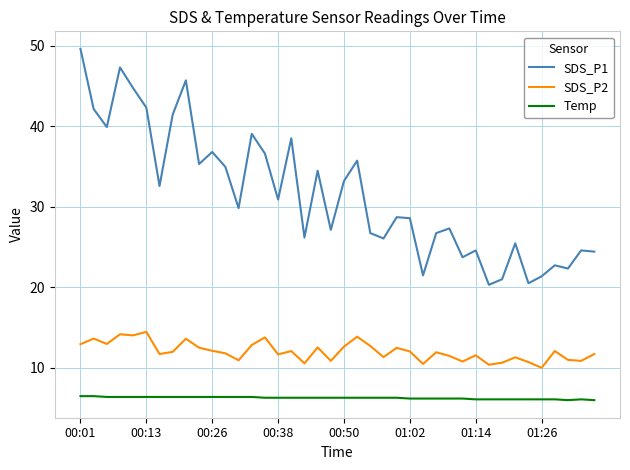

What is the smallest value displayed?

6.0